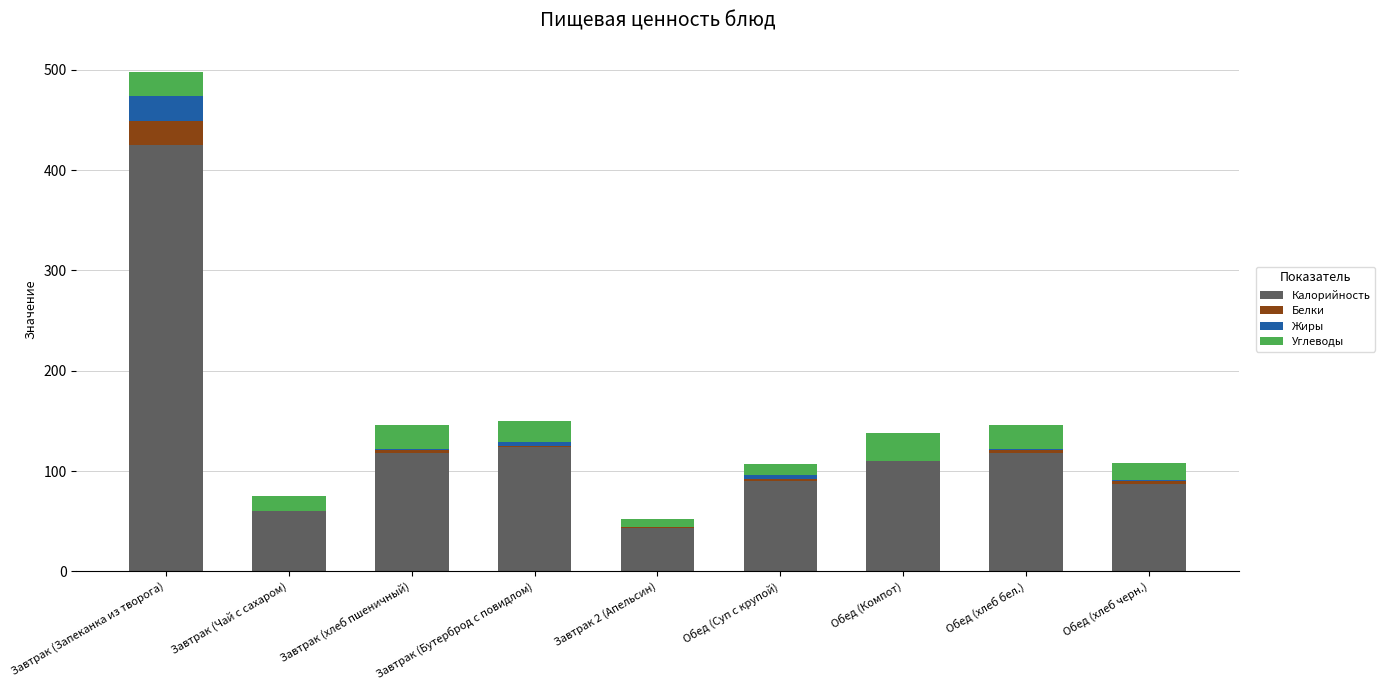

What is the sum of all Калорийность values?

1174.0